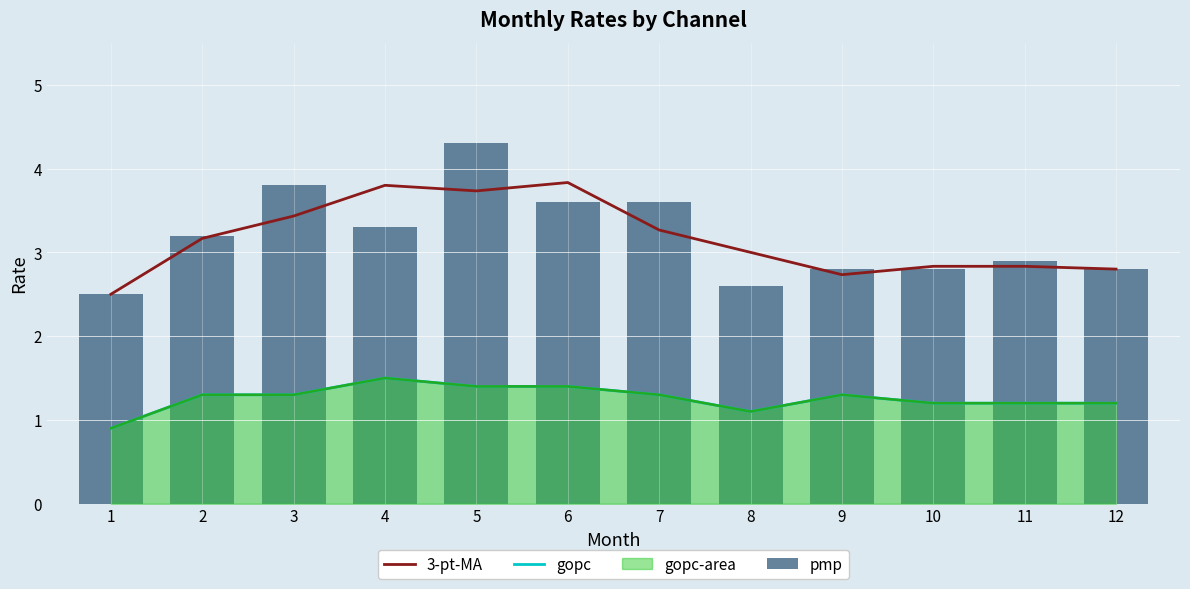

Reading right to left, what are all the values shown in this chart?

3-pt-MA: 2.8	2.8	2.8	2.7	3.0	3.3	3.8	3.7	3.8	3.4	3.2	2.5
gopc: 1.2	1.2	1.2	1.3	1.1	1.3	1.4	1.4	1.5	1.3	1.3	0.9
pmp: 2.8	2.9	2.8	2.8	2.6	3.6	3.6	4.3	3.3	3.8	3.2	2.5